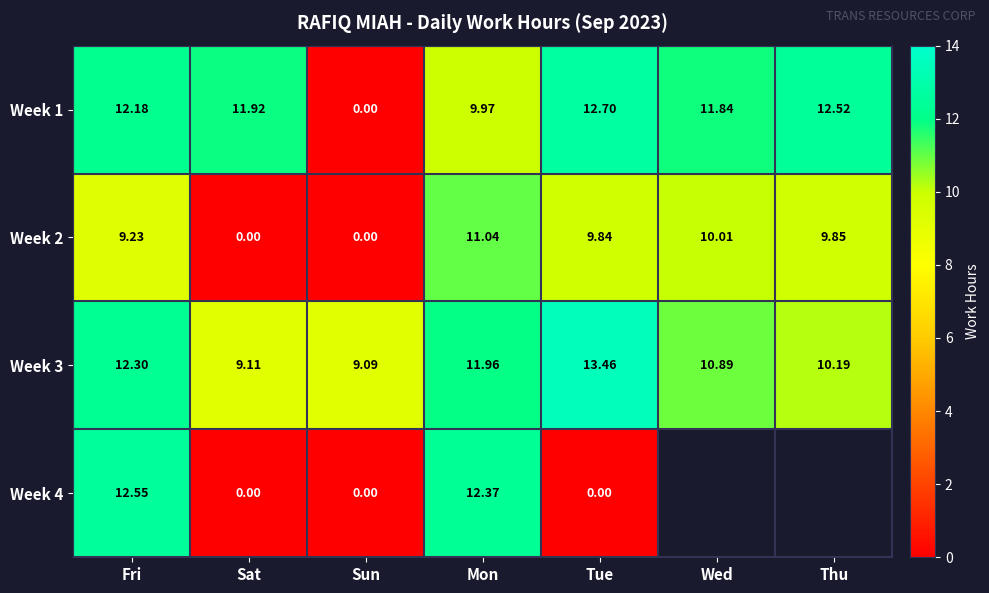

What is the total value across all series at Fri?

46.3